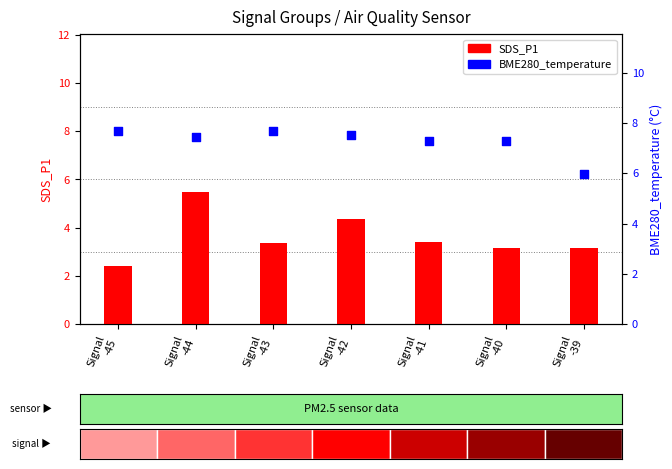

Which series has the widest spread of Y values?

SDS_P1